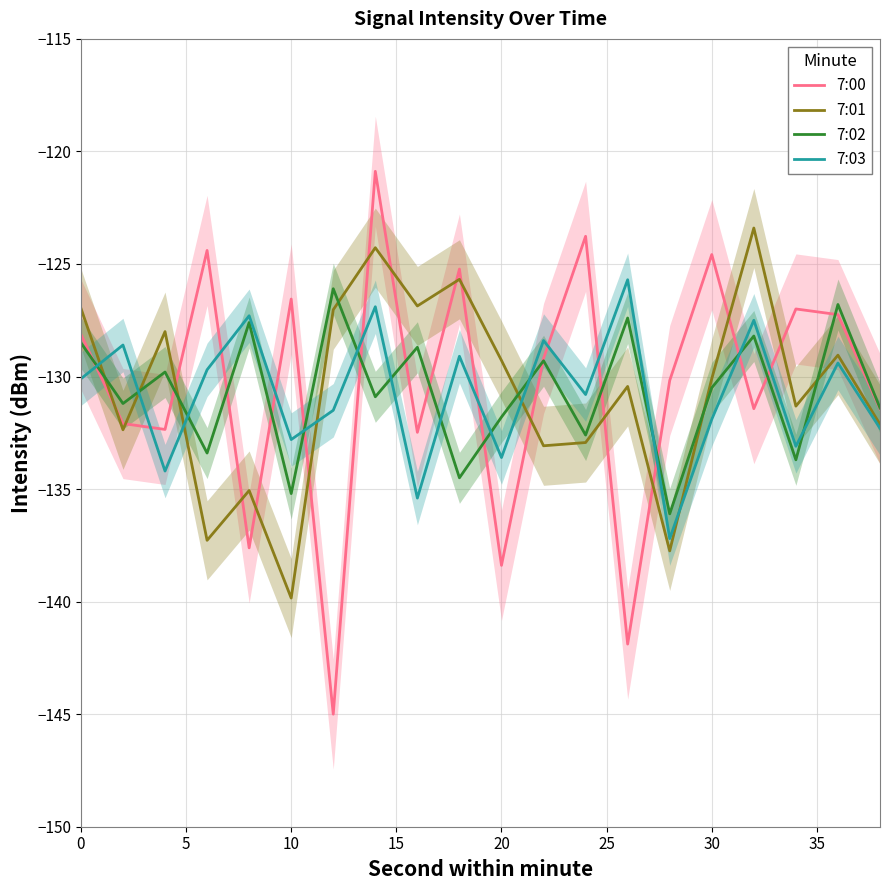

In 7:01, how many points are lower than both neighbors (excluding endpoints)?

7